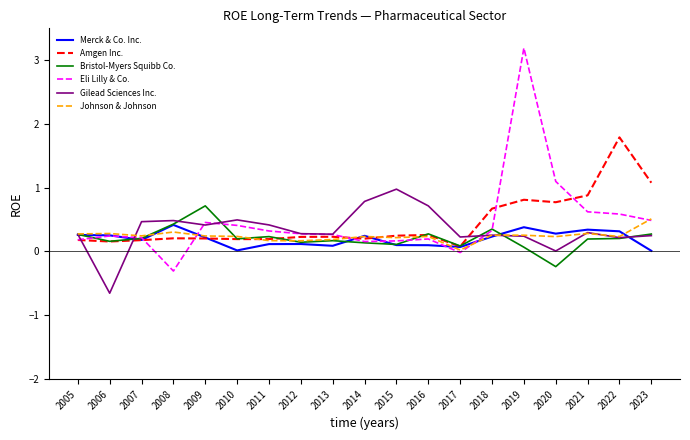

Which series has the largest range (max minus min)?

Eli Lilly & Co.